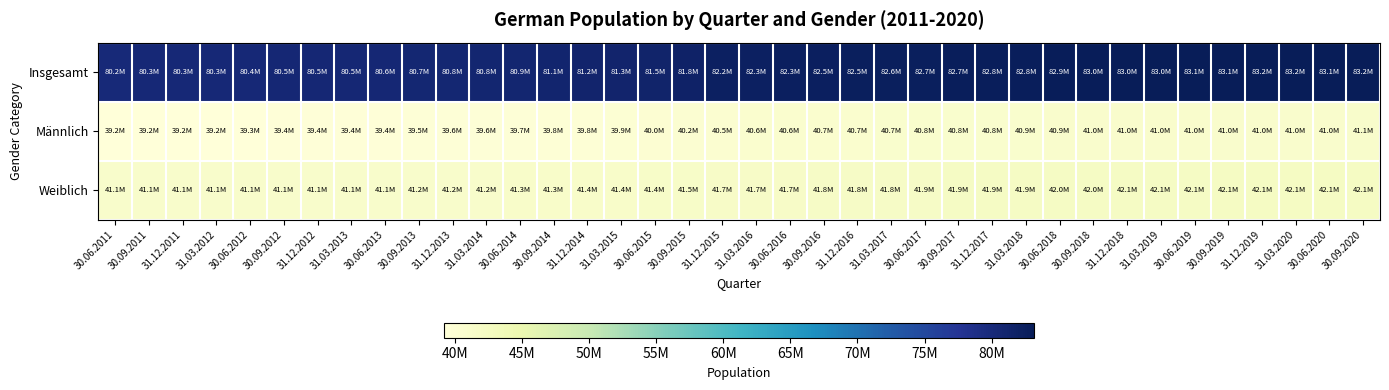

Which series has the widest spread of values?

Insgesamt